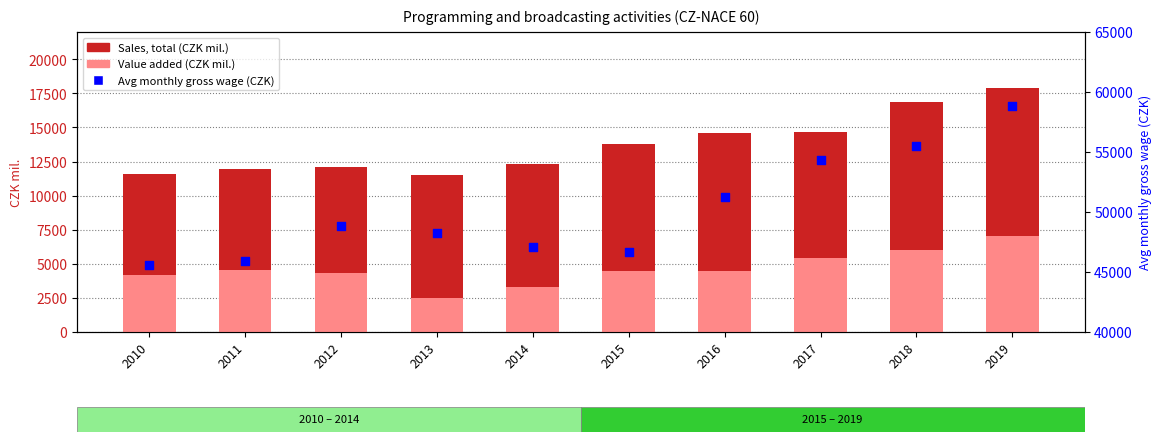

Which series reaches the maximum Y coordinate?

Avg monthly gross wage (CZK)